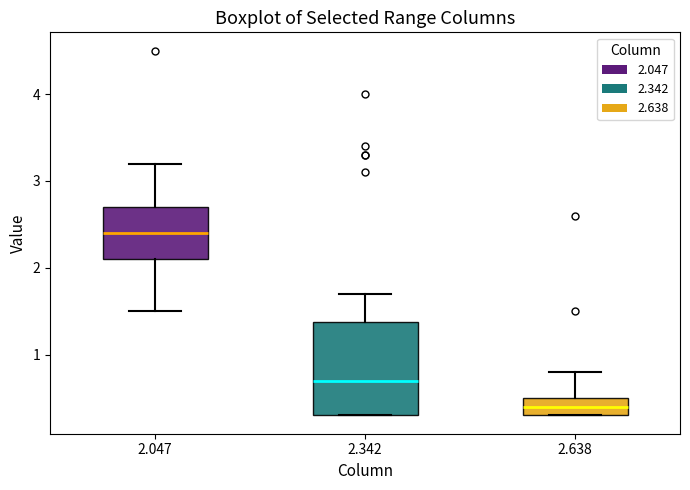

Where is the lower edge of the box at x = 2.342 on the y-axis? The values are not printed on the chart, so give them approximately, as read against the axis.

0.3